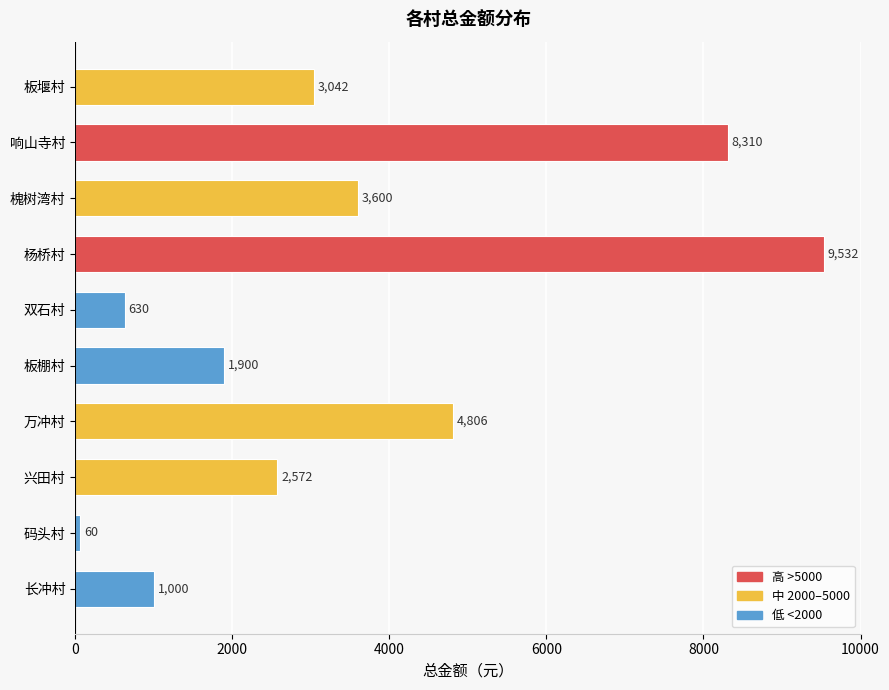

Rank the categories by value from lowest to highest.

码头村, 双石村, 长冲村, 板棚村, 兴田村, 板堰村, 槐树湾村, 万冲村, 响山寺村, 杨桥村